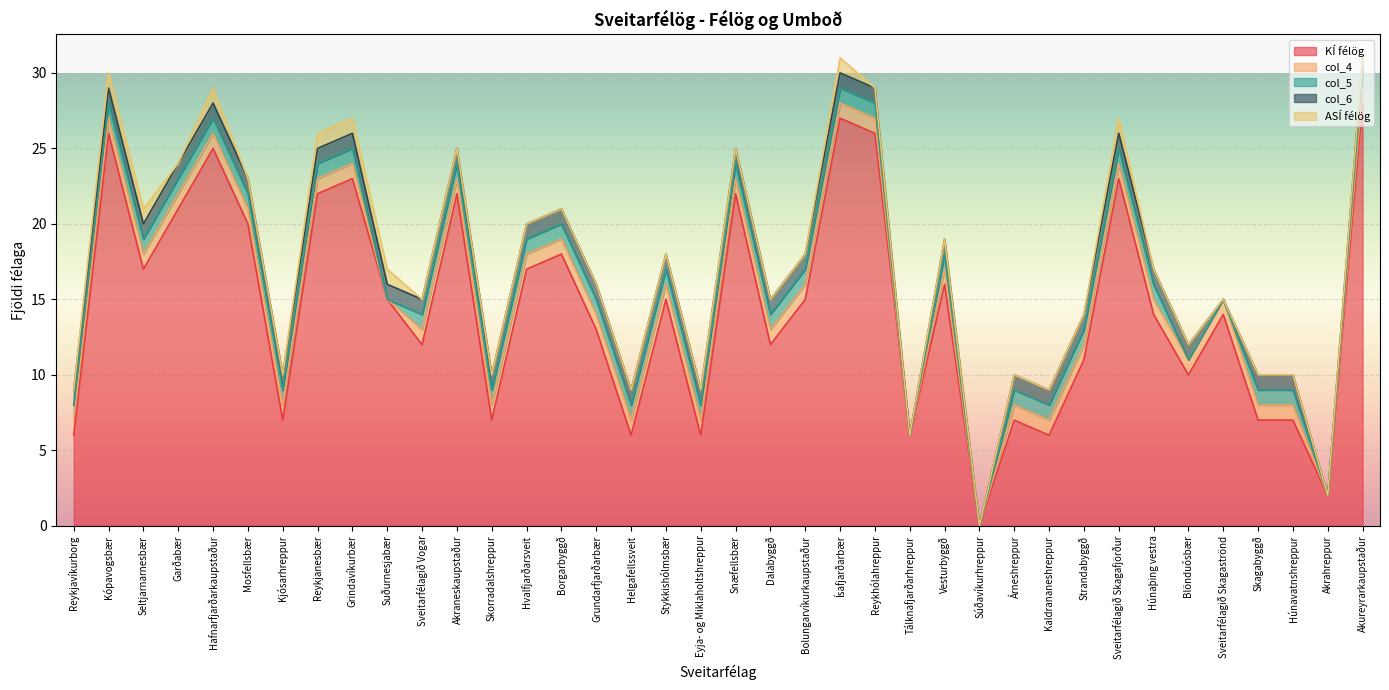

What position from the left is Kaldrananeshreppur?

29